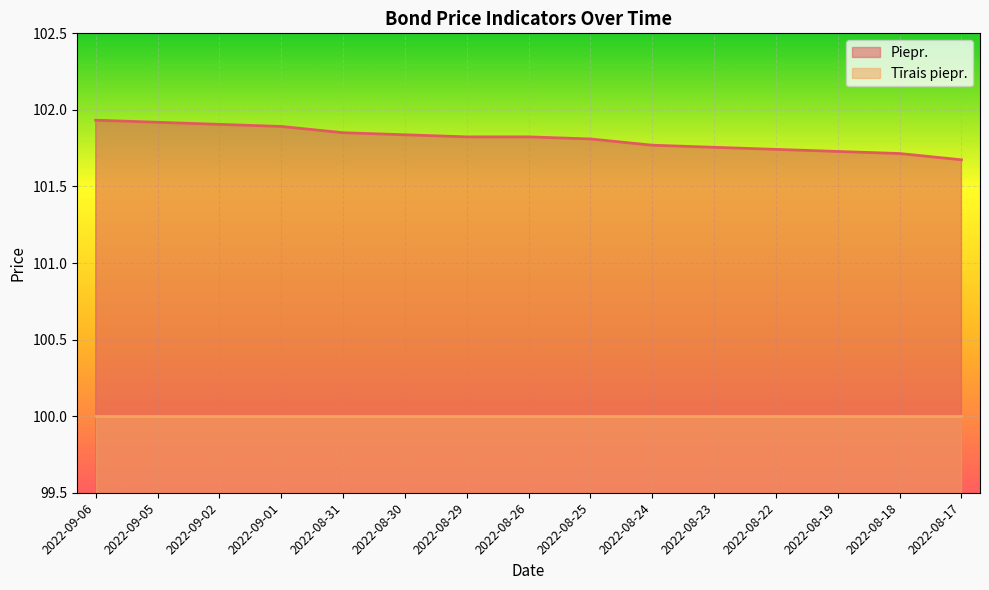

True or false: there are more than 0 points higher than both neighbors.

False